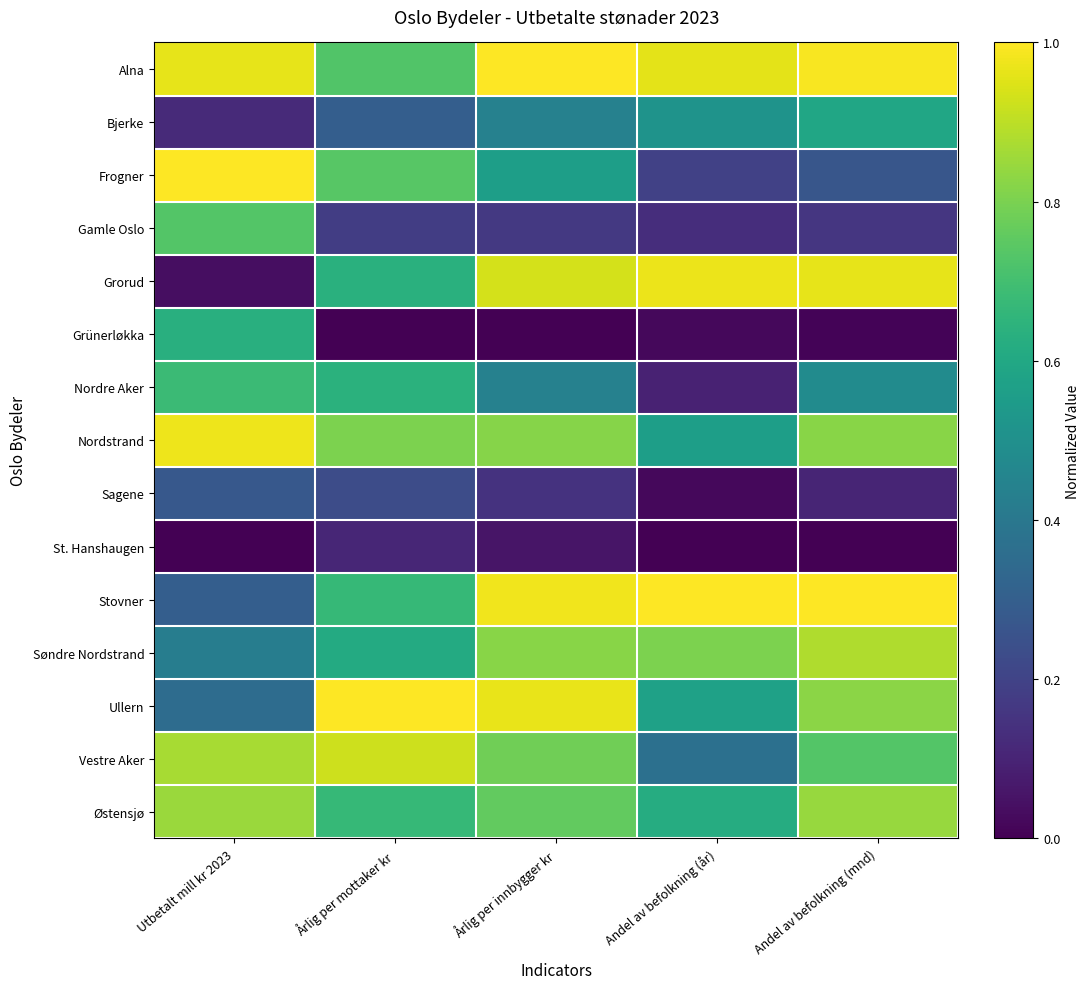

Reading left to right, extract all data points from this chart.

Alna: Utbetalt mill kr 2023=1.0	Årlig per mottaker kr=0.7	Årlig per innbygger kr=1.0	Andel av befolkning (år)=1.0	Andel av befolkning (mnd)=1.0
Bjerke: Utbetalt mill kr 2023=0.1	Årlig per mottaker kr=0.3	Årlig per innbygger kr=0.4	Andel av befolkning (år)=0.5	Andel av befolkning (mnd)=0.6
Frogner: Utbetalt mill kr 2023=1.0	Årlig per mottaker kr=0.7	Årlig per innbygger kr=0.6	Andel av befolkning (år)=0.2	Andel av befolkning (mnd)=0.3
Gamle Oslo: Utbetalt mill kr 2023=0.7	Årlig per mottaker kr=0.2	Årlig per innbygger kr=0.2	Andel av befolkning (år)=0.1	Andel av befolkning (mnd)=0.2
Grorud: Utbetalt mill kr 2023=0.0	Årlig per mottaker kr=0.6	Årlig per innbygger kr=0.9	Andel av befolkning (år)=1.0	Andel av befolkning (mnd)=1.0
Grünerløkka: Utbetalt mill kr 2023=0.6	Årlig per mottaker kr=0.0	Årlig per innbygger kr=0.0	Andel av befolkning (år)=0.0	Andel av befolkning (mnd)=0.0
Nordre Aker: Utbetalt mill kr 2023=0.7	Årlig per mottaker kr=0.6	Årlig per innbygger kr=0.4	Andel av befolkning (år)=0.1	Andel av befolkning (mnd)=0.5
Nordstrand: Utbetalt mill kr 2023=1.0	Årlig per mottaker kr=0.8	Årlig per innbygger kr=0.8	Andel av befolkning (år)=0.6	Andel av befolkning (mnd)=0.8
Sagene: Utbetalt mill kr 2023=0.3	Årlig per mottaker kr=0.2	Årlig per innbygger kr=0.1	Andel av befolkning (år)=0.0	Andel av befolkning (mnd)=0.1
St. Hanshaugen: Utbetalt mill kr 2023=0.0	Årlig per mottaker kr=0.1	Årlig per innbygger kr=0.1	Andel av befolkning (år)=0.0	Andel av befolkning (mnd)=0.0
Stovner: Utbetalt mill kr 2023=0.3	Årlig per mottaker kr=0.7	Årlig per innbygger kr=1.0	Andel av befolkning (år)=1.0	Andel av befolkning (mnd)=1.0
Søndre Nordstrand: Utbetalt mill kr 2023=0.4	Årlig per mottaker kr=0.6	Årlig per innbygger kr=0.8	Andel av befolkning (år)=0.8	Andel av befolkning (mnd)=0.9
Ullern: Utbetalt mill kr 2023=0.4	Årlig per mottaker kr=1.0	Årlig per innbygger kr=1.0	Andel av befolkning (år)=0.6	Andel av befolkning (mnd)=0.8
Vestre Aker: Utbetalt mill kr 2023=0.9	Årlig per mottaker kr=0.9	Årlig per innbygger kr=0.8	Andel av befolkning (år)=0.4	Andel av befolkning (mnd)=0.7
Østensjø: Utbetalt mill kr 2023=0.8	Årlig per mottaker kr=0.7	Årlig per innbygger kr=0.8	Andel av befolkning (år)=0.6	Andel av befolkning (mnd)=0.8